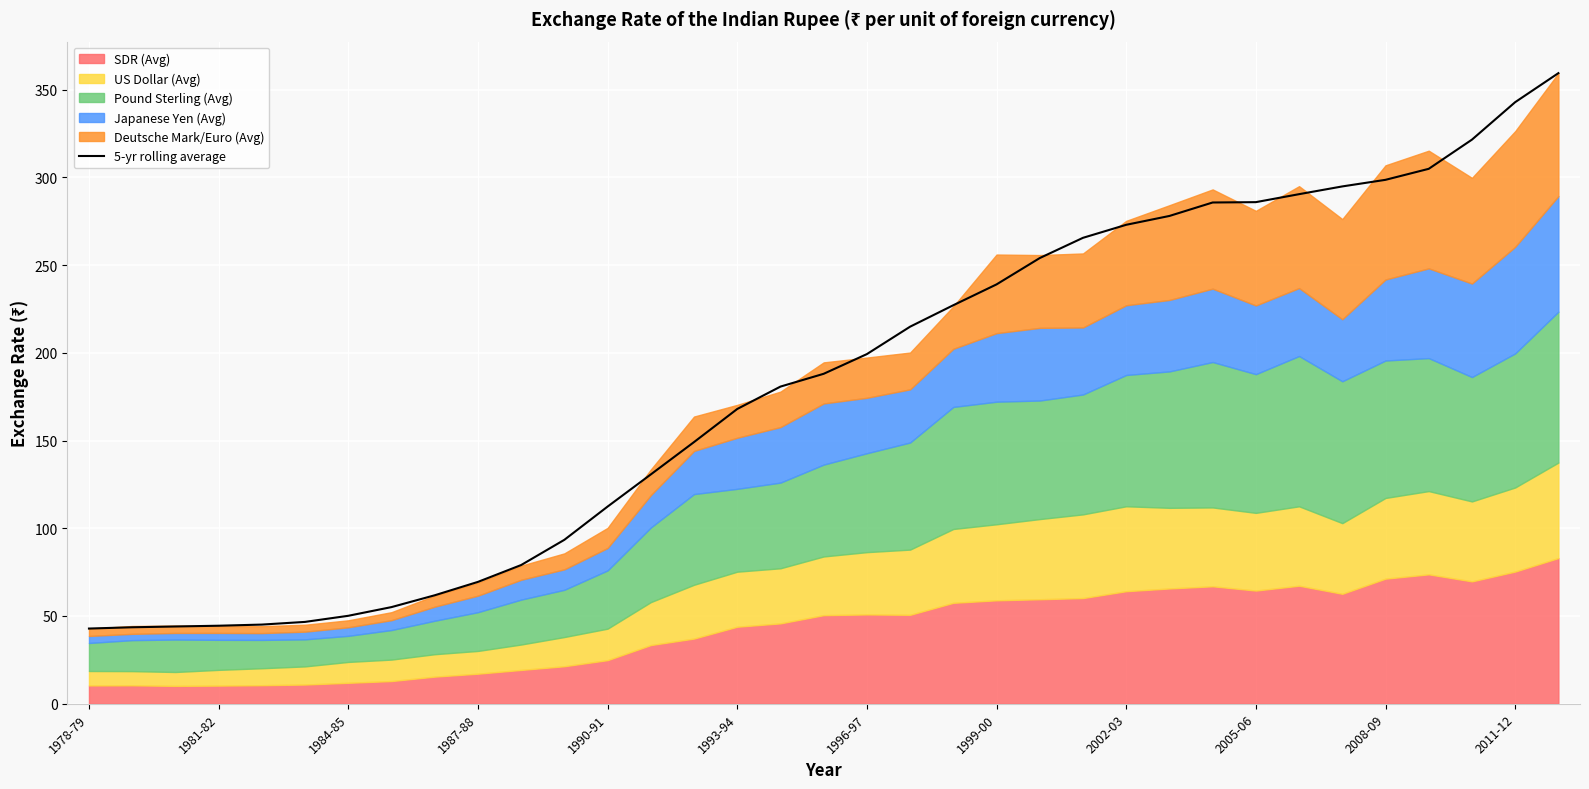

What is the sum of all values?

6338.3